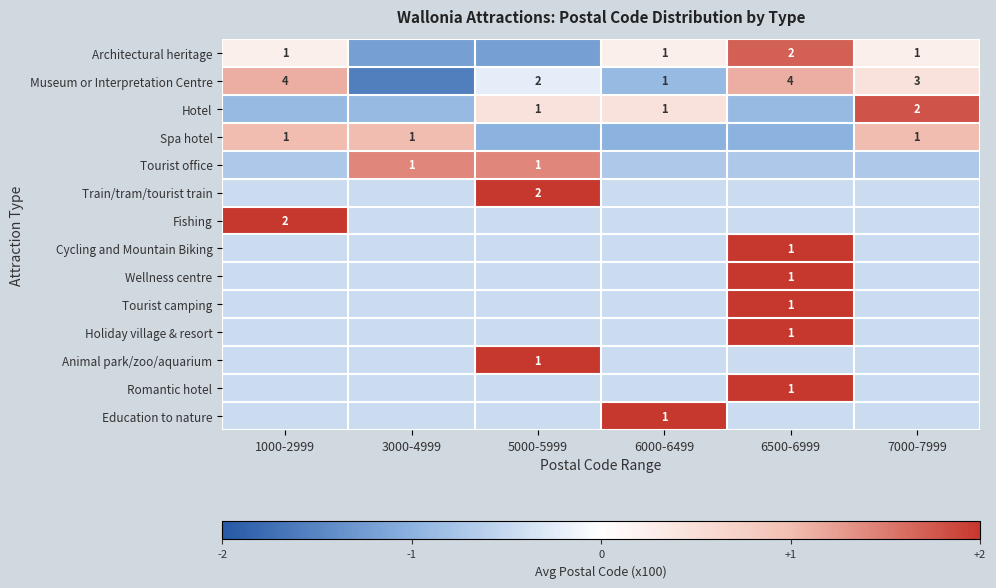

At which label does Tourist camping reach its peak?

6500-6999